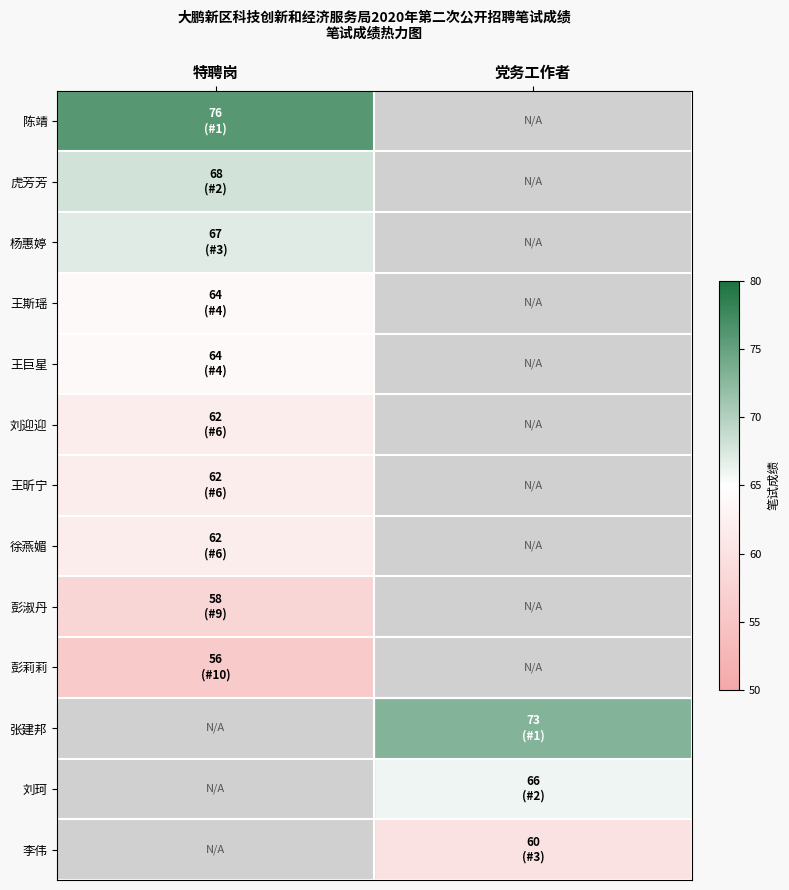

At how many categories does at least one series exceed 67?

2